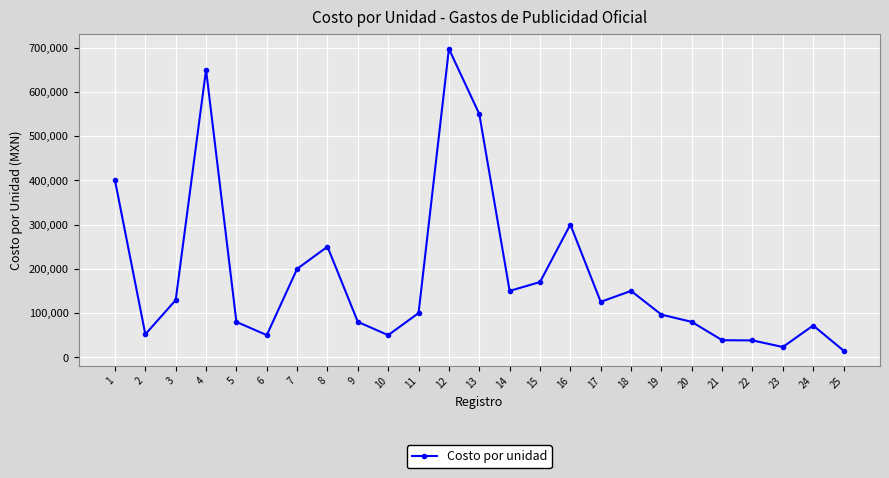

True or false: there are more than 0 points higher than both neighbors.

True